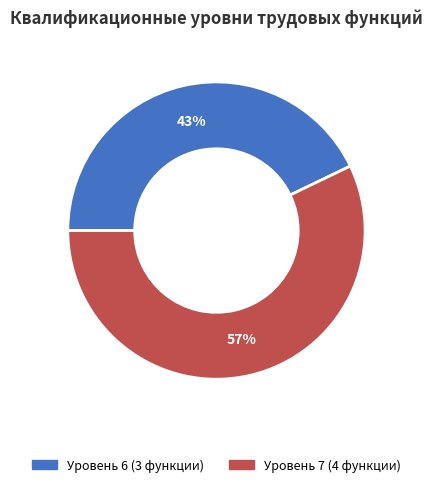

How many segments does this pie chart have?

2